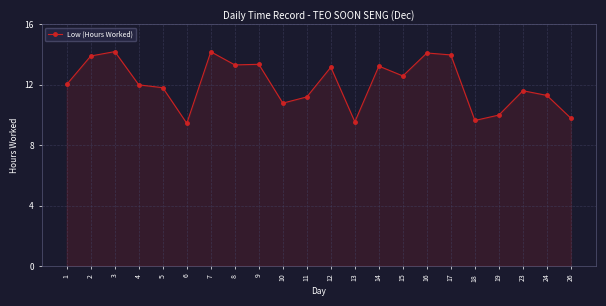

At which category does the data reach its first local valley?

6